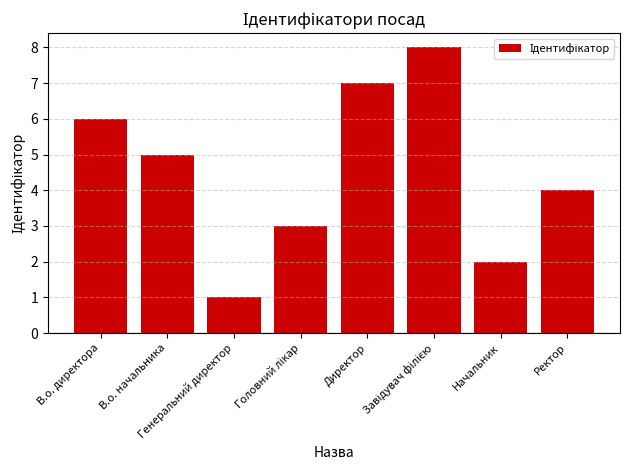

What is the maximum value shown in the chart?

8